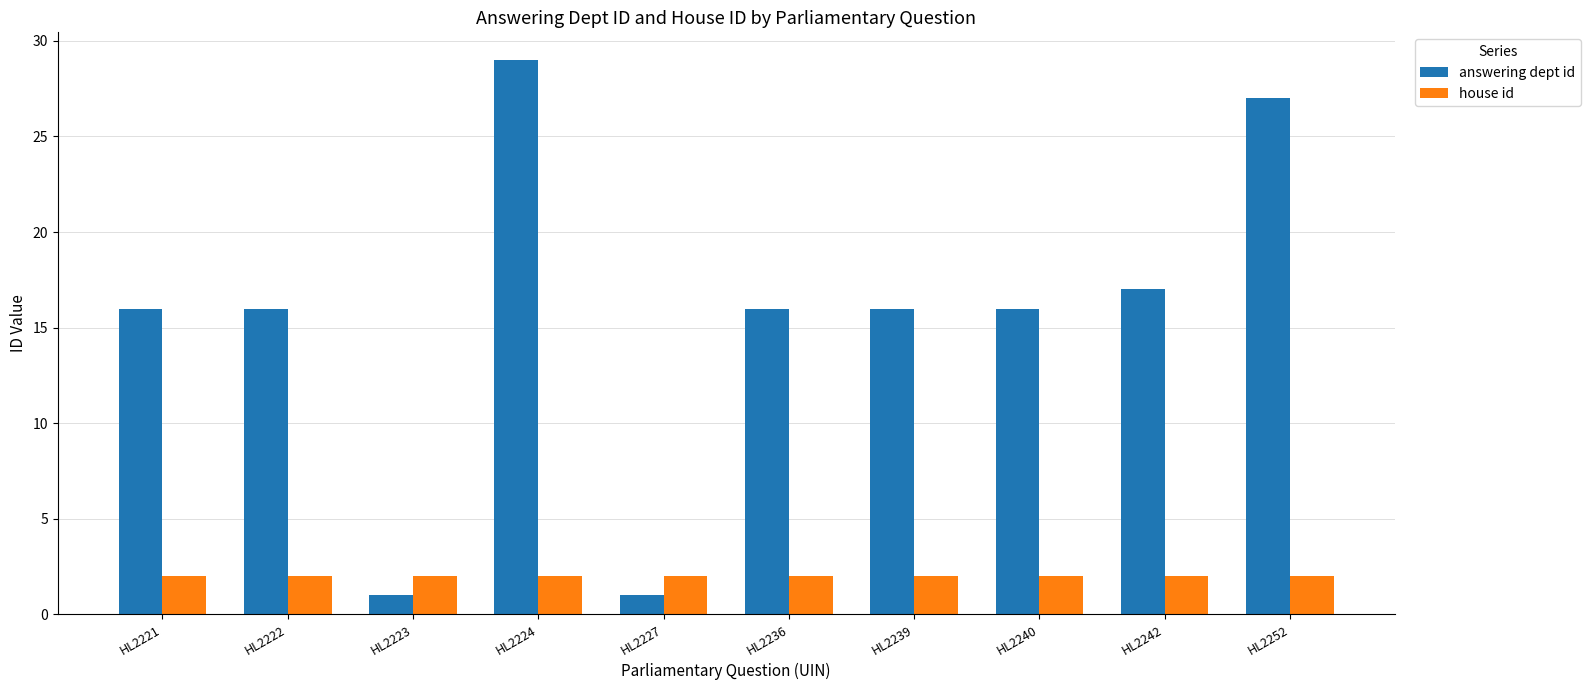

At how many categories does at least one series exceed 19?

2